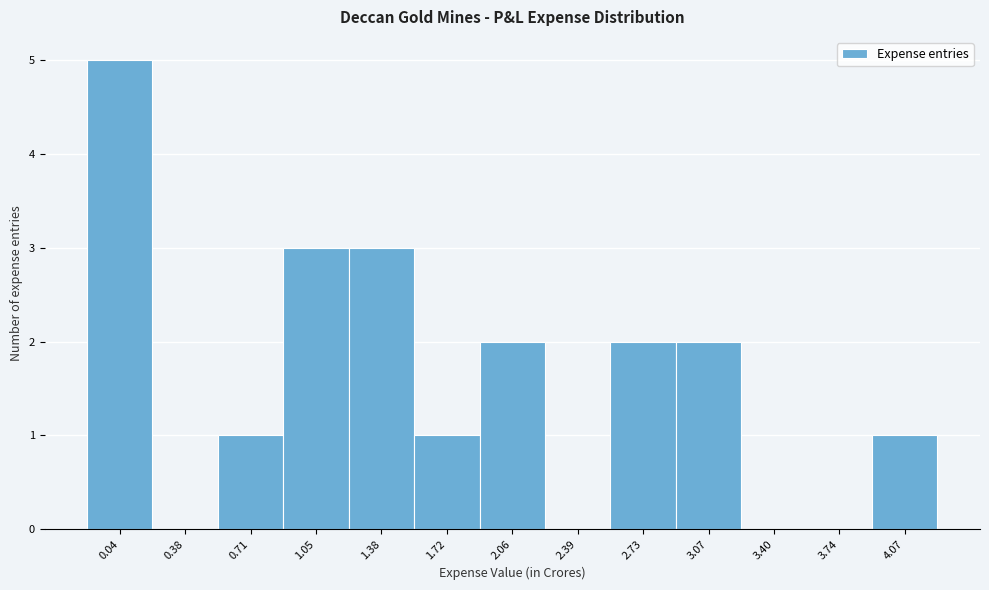

Reading left to right, list all the values displayed in this chart.

0.04=5	0.38=0	0.71=1	1.05=3	1.38=3	1.72=1	2.06=2	2.39=0	2.73=2	3.07=2	3.40=0	3.74=0	4.07=1